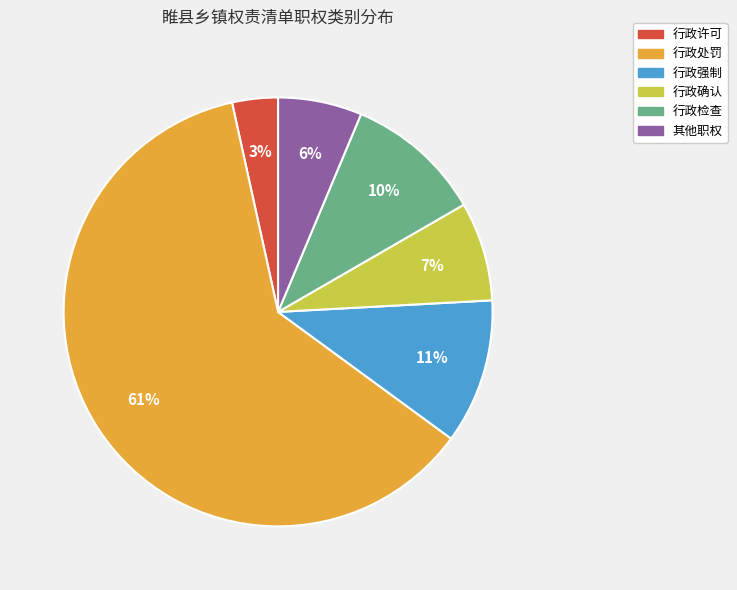

Which has a higher value, 行政处罚 or 其他职权?

行政处罚